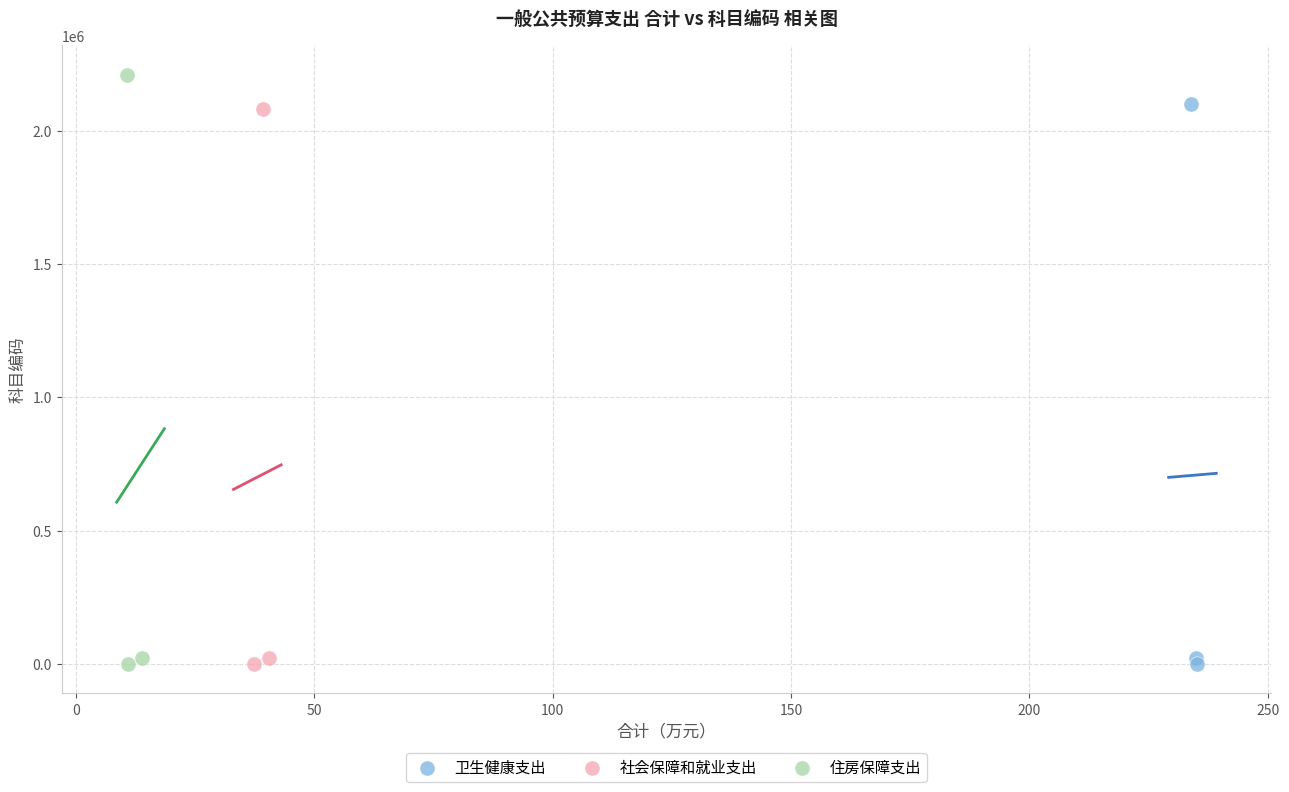

What are all the series names shown in the legend?

卫生健康支出, 社会保障和就业支出, 住房保障支出